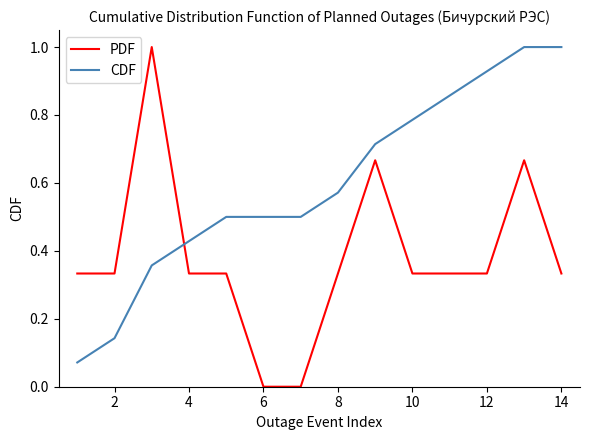

Which series has the largest total across all categories?

CDF